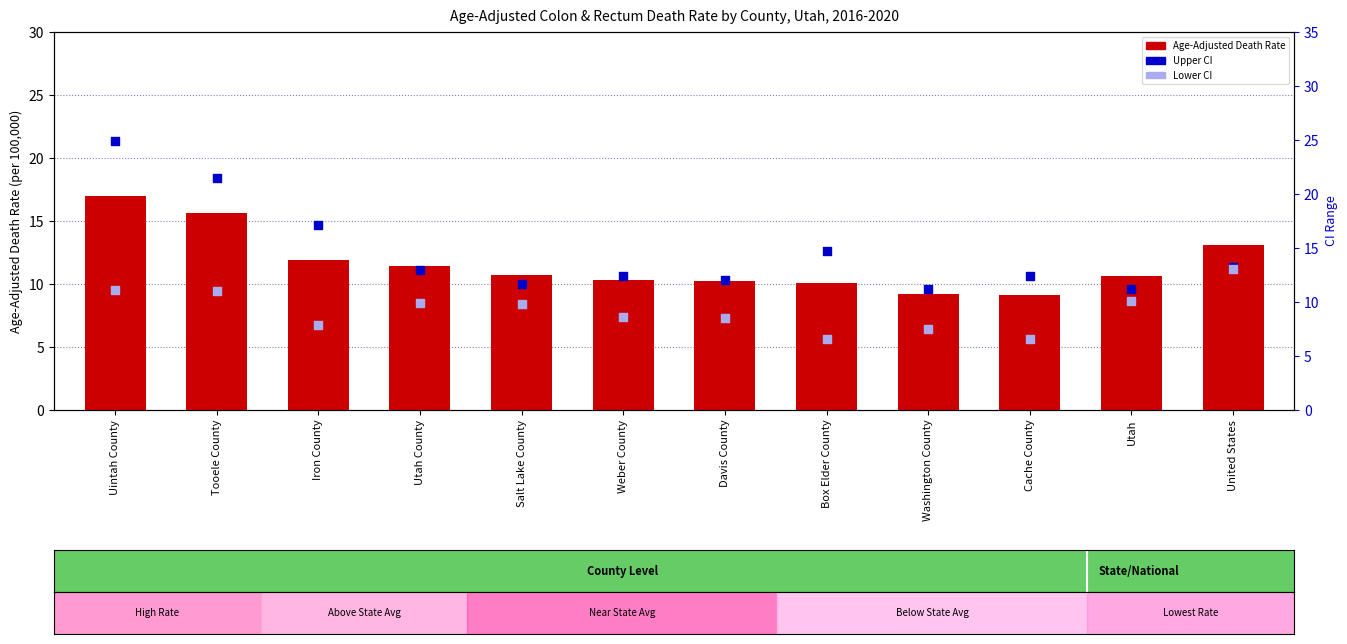

What is the total value across all series at Tooele County?

48.1